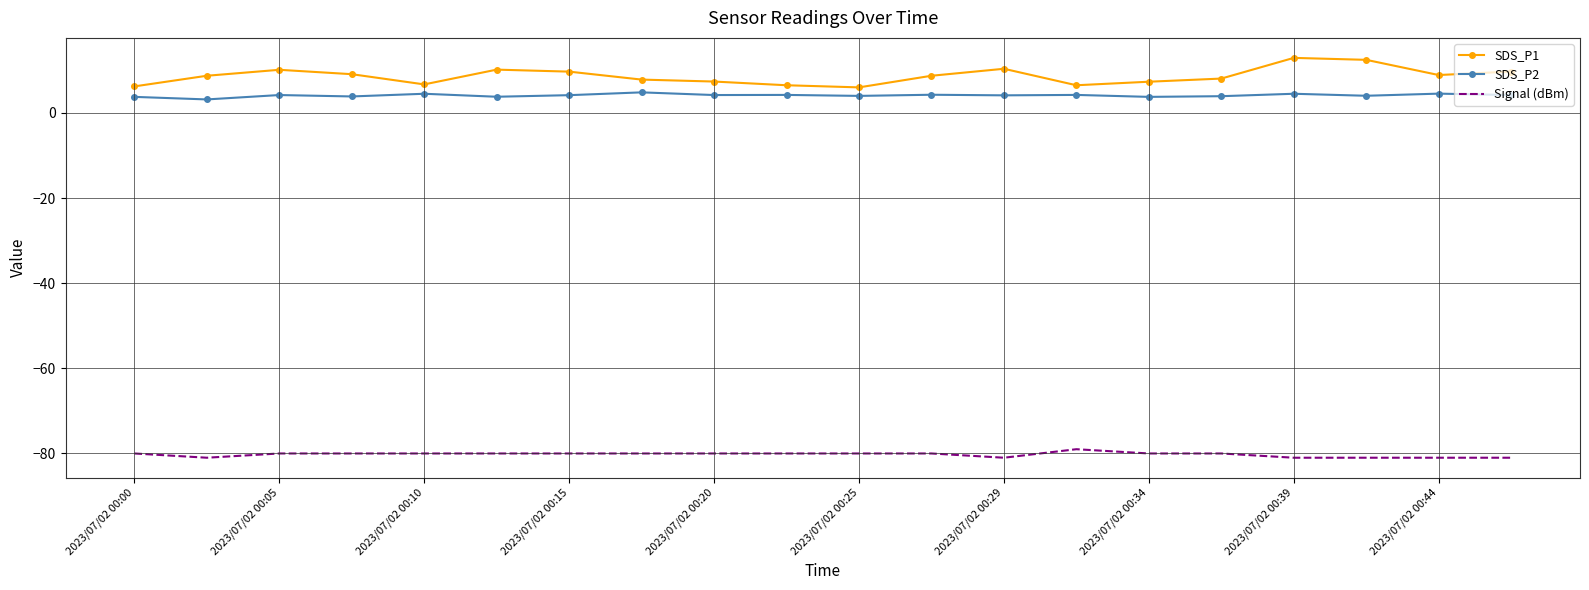

What is the maximum value for SDS_P1?

12.9